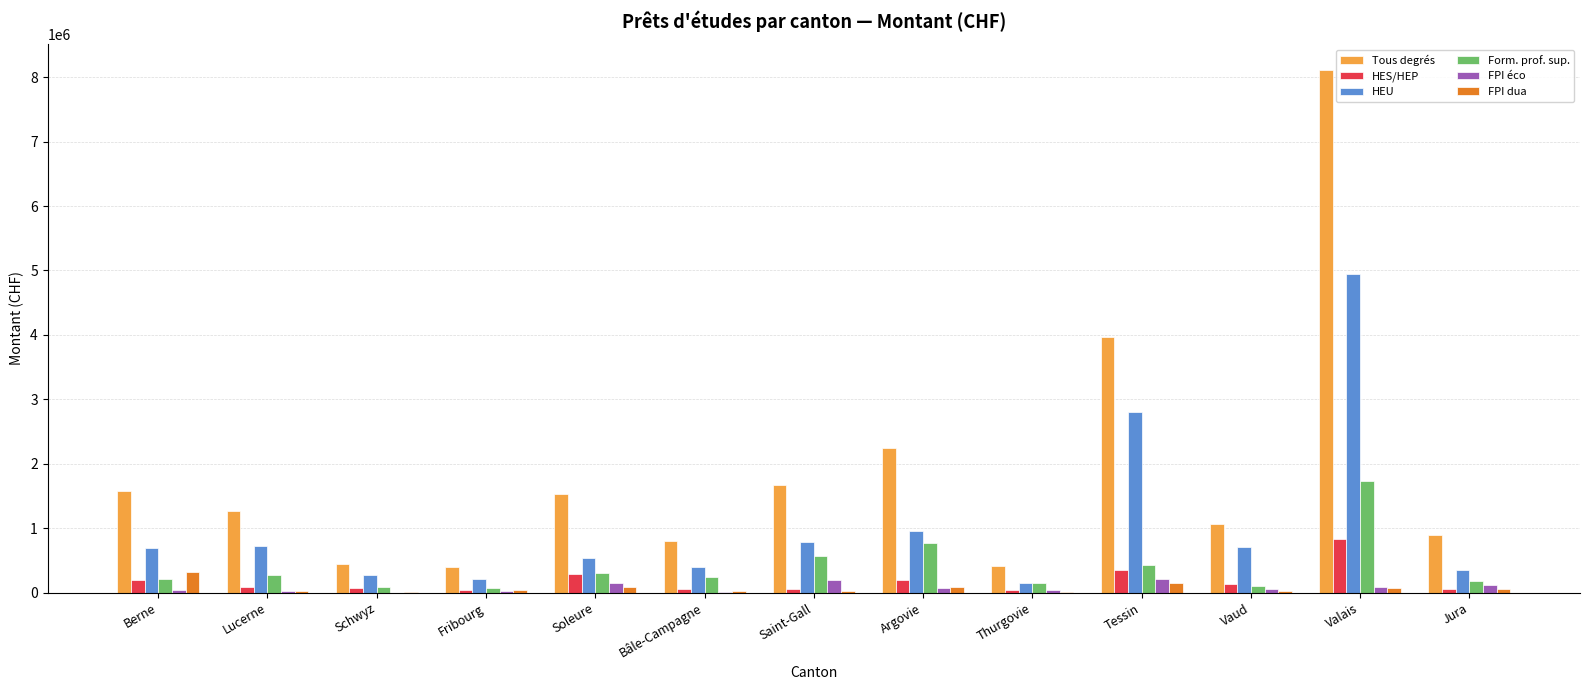

Which category has the highest value across all series?

Valais